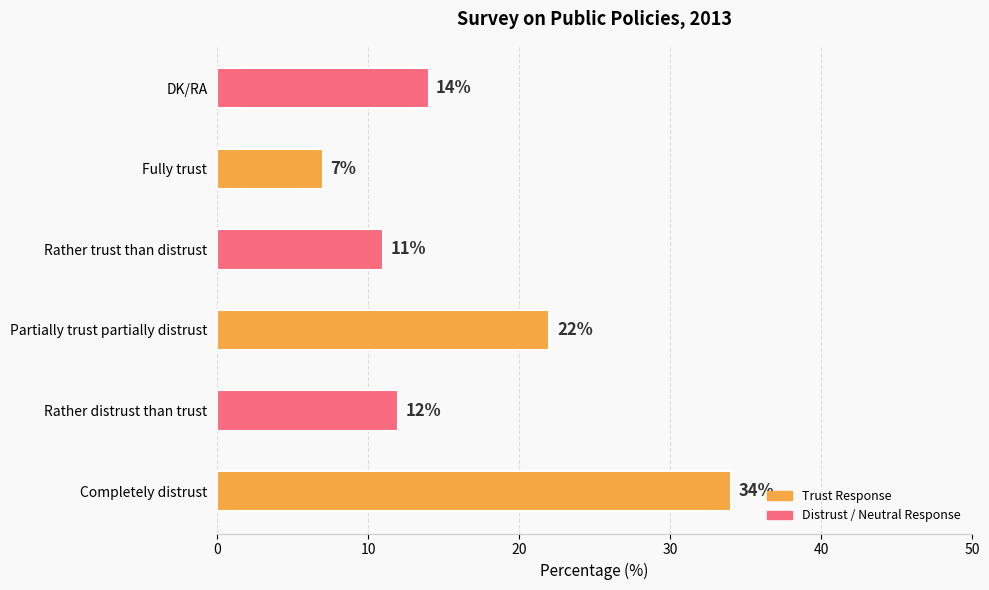

What is the ratio of the value at Fully trust to the value at Partially trust partially distrust?

0.3